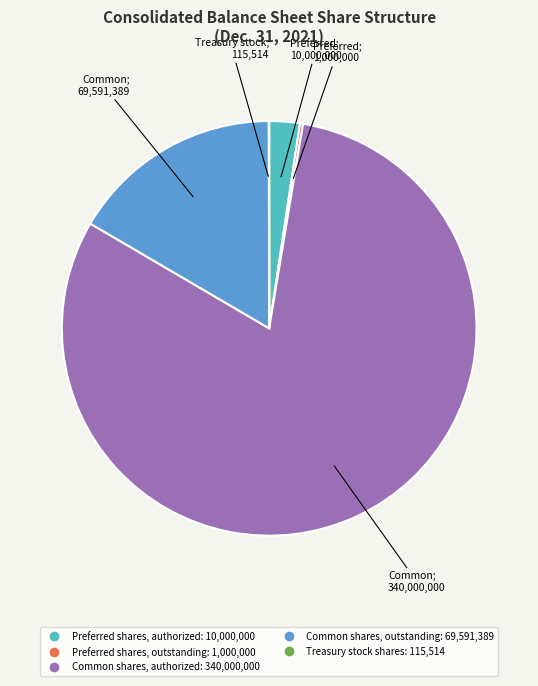

Between Common shares, outstanding and Preferred shares, authorized, which is larger?

Common shares, outstanding